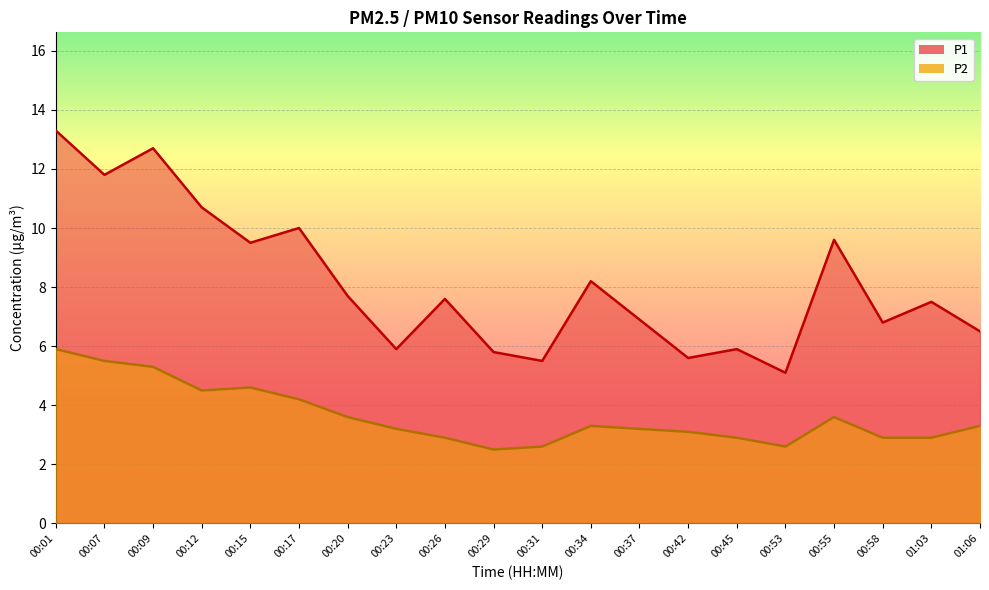

Between 00:29 and 00:34, which series saw the biggest shift?

P1